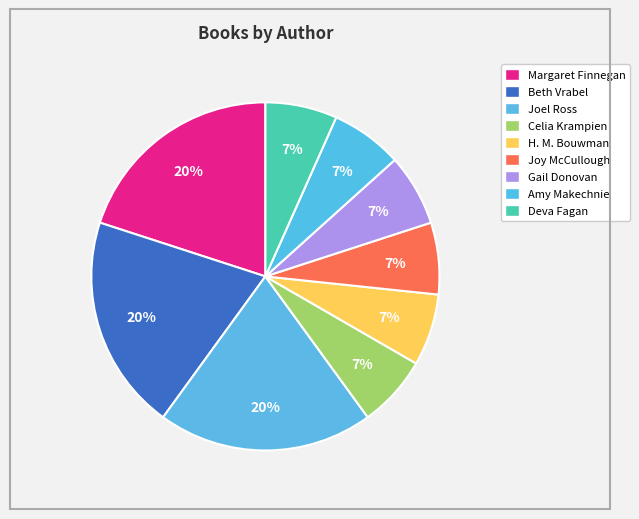

Is Margaret Finnegan the majority of the pie?

No